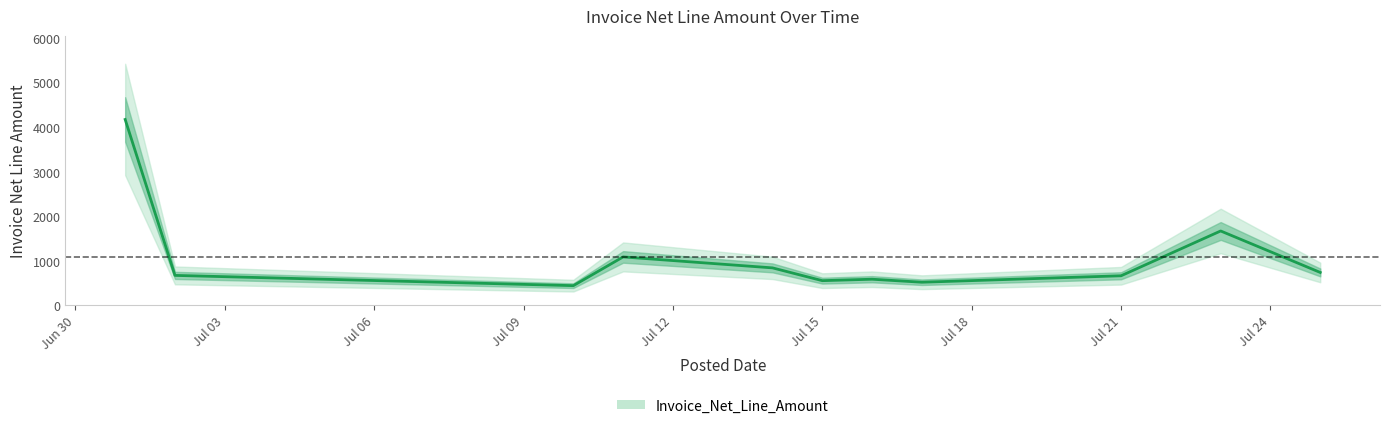

The value at 14/07/2014 is 837.3. True or false?

True